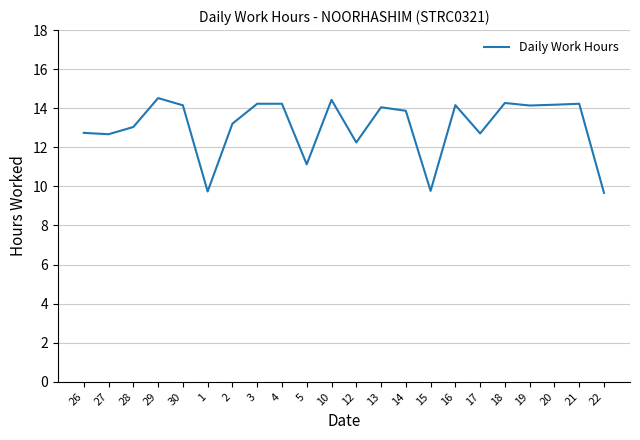

What is the difference between the values at 15 and 14?

4.1